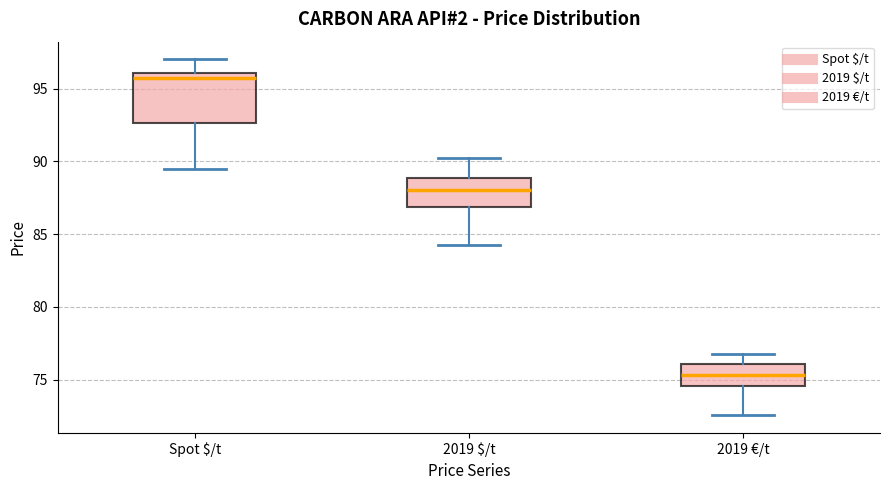

Reading left to right, read every box against the y-axis: the position of its median line, the range the box covers, and the ends of its whiskers. The values are not printed on the chart, so give them approximately, as read against the axis.

Spot $/t: median 96.0 (just below the box's upper edge), box 92.5 to 96.0, whiskers 89.5 to 97.0
2019 $/t: median 88.0, box 87.0 to 89.0, whiskers 84.0 to 90.5
2019 €/t: median 75.5, box 74.5 to 76.0, whiskers 72.5 to 76.5